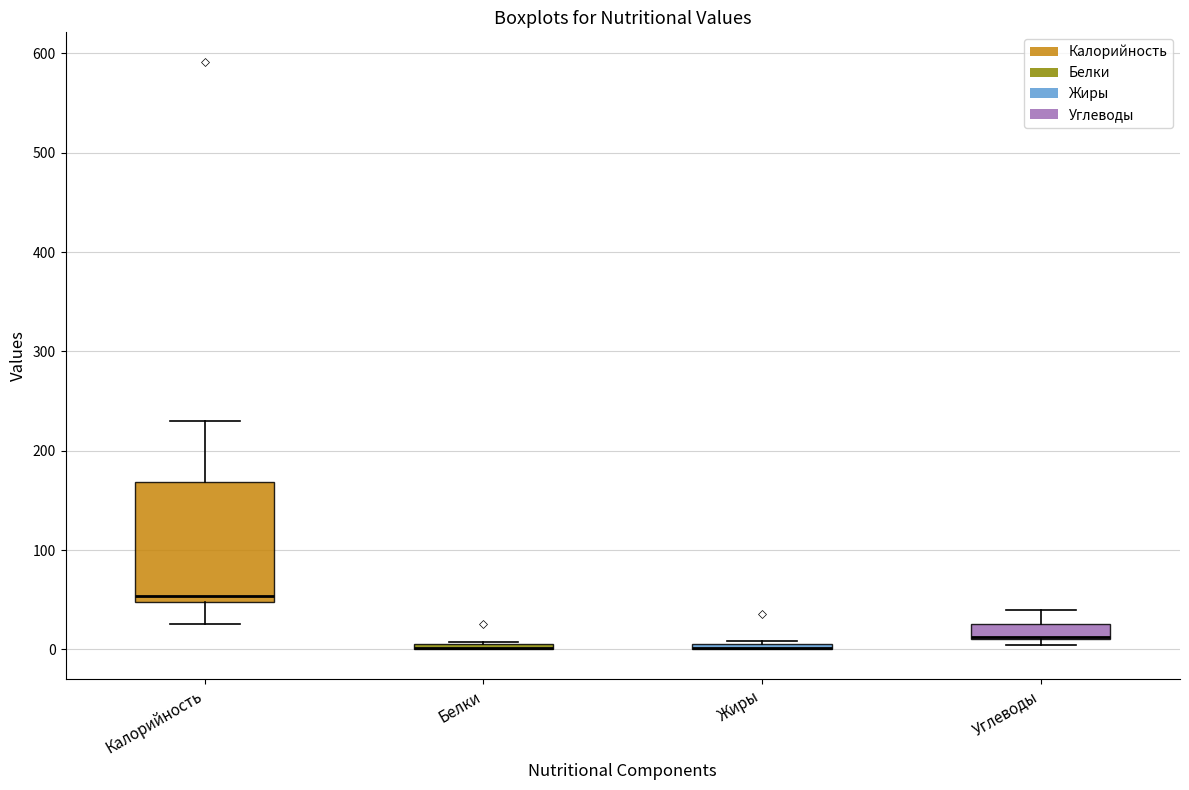

Where is the upper edge of the box for Углеводы on the y-axis? The values are not printed on the chart, so give them approximately, as read against the axis.

30